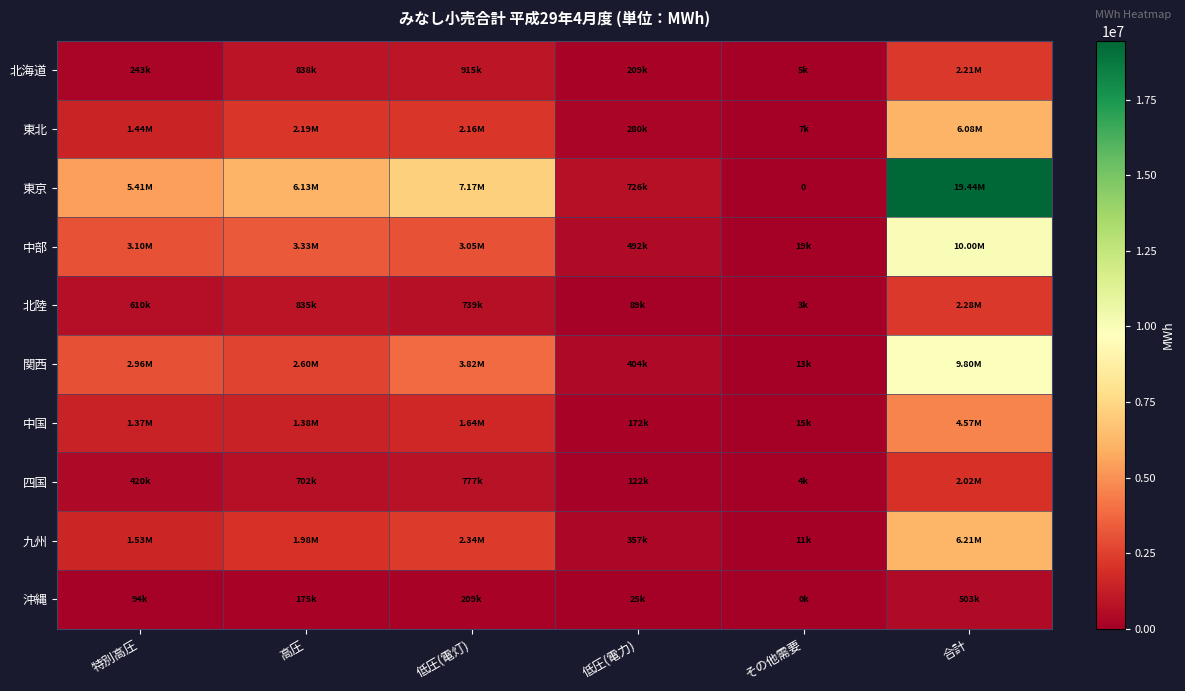

What is the highest value of the 東京 series?

19436892